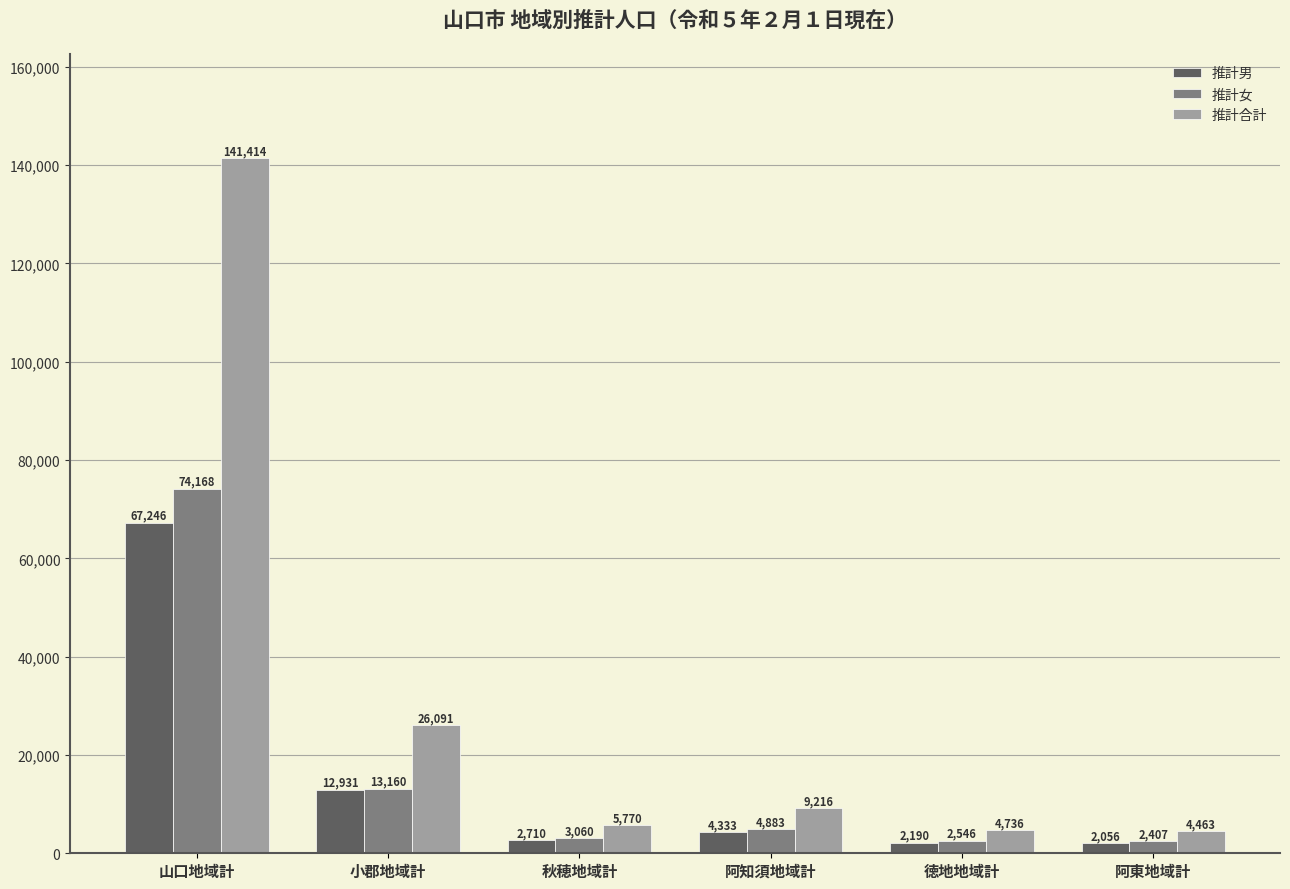

What is the sum of all 推計男 values?

91466